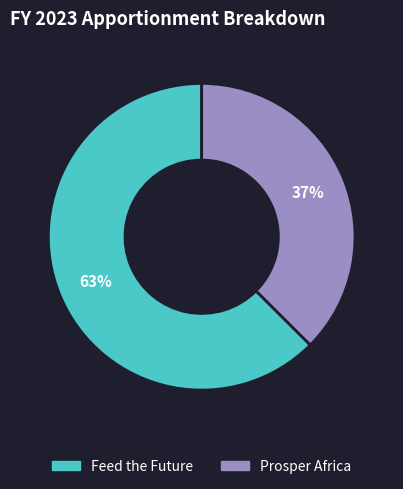

What is the largest slice in the pie chart?

Feed the Future